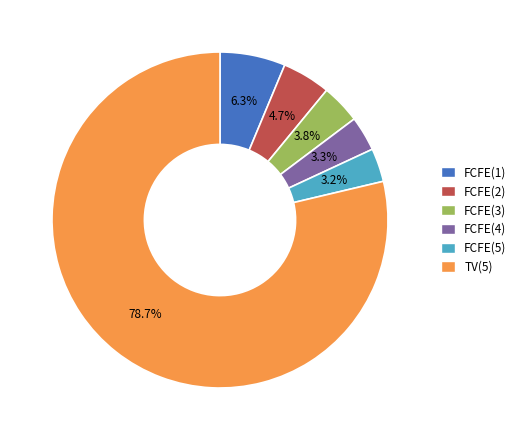

How many slices are in this pie chart?

6